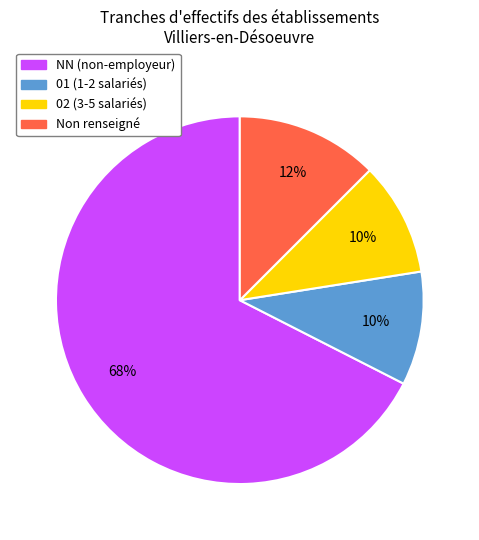

Does any single category account for the majority?

Yes